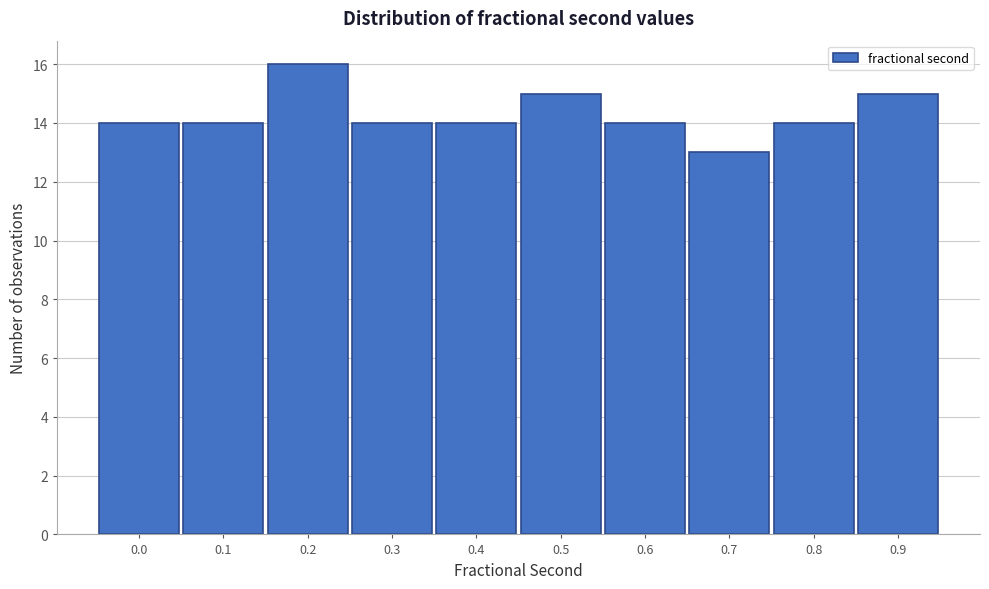

Reading left to right, what are all the values shown in this chart?

14	14	16	14	14	15	14	13	14	15